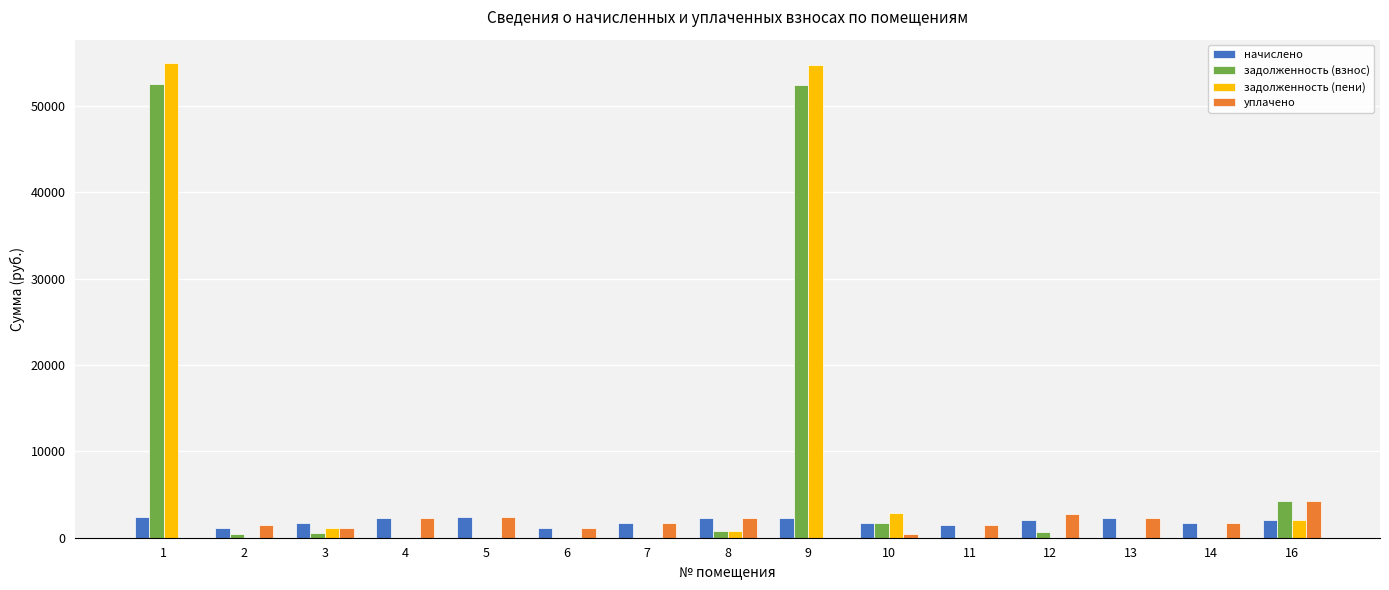

The задолженность (взнос) series shows 0.0 at 5. True or false?

True